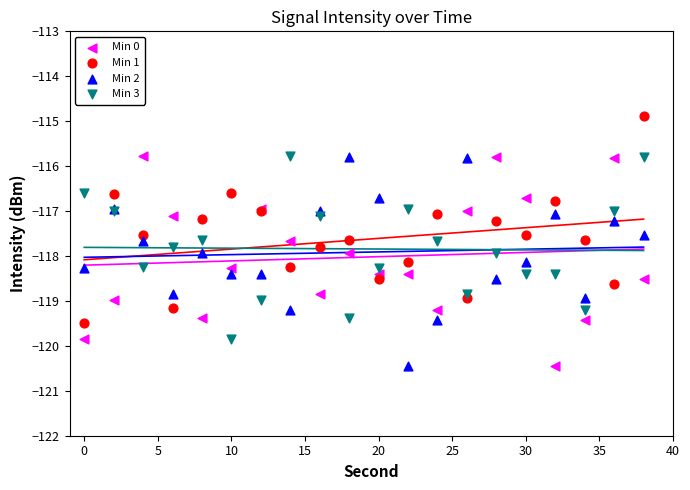

What is the X range (max minus min) for the scatter plot?

38.0